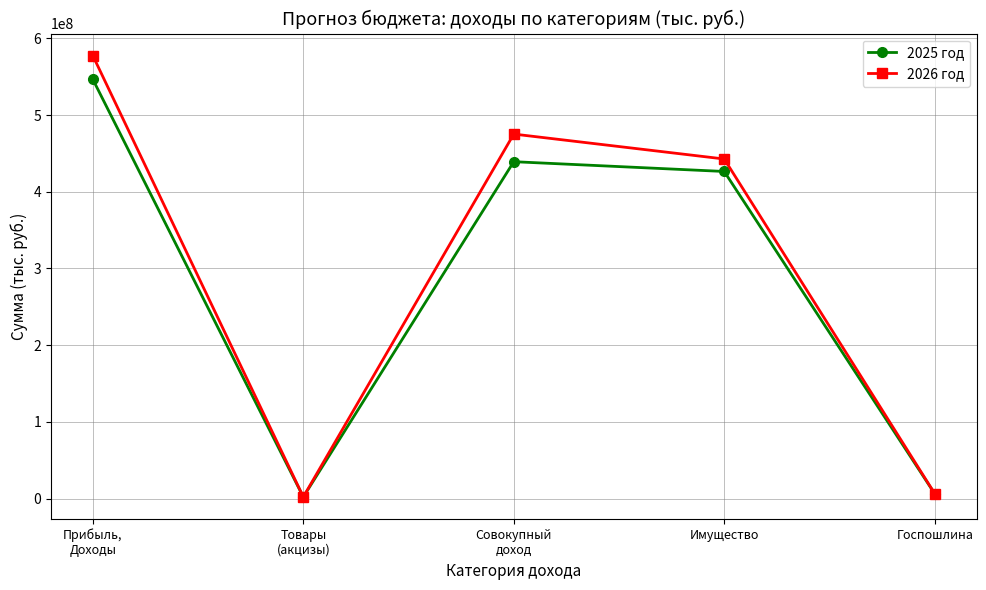

What is the difference between the 2025 год values at Имущество and Товары
(акцизы)?

424269000